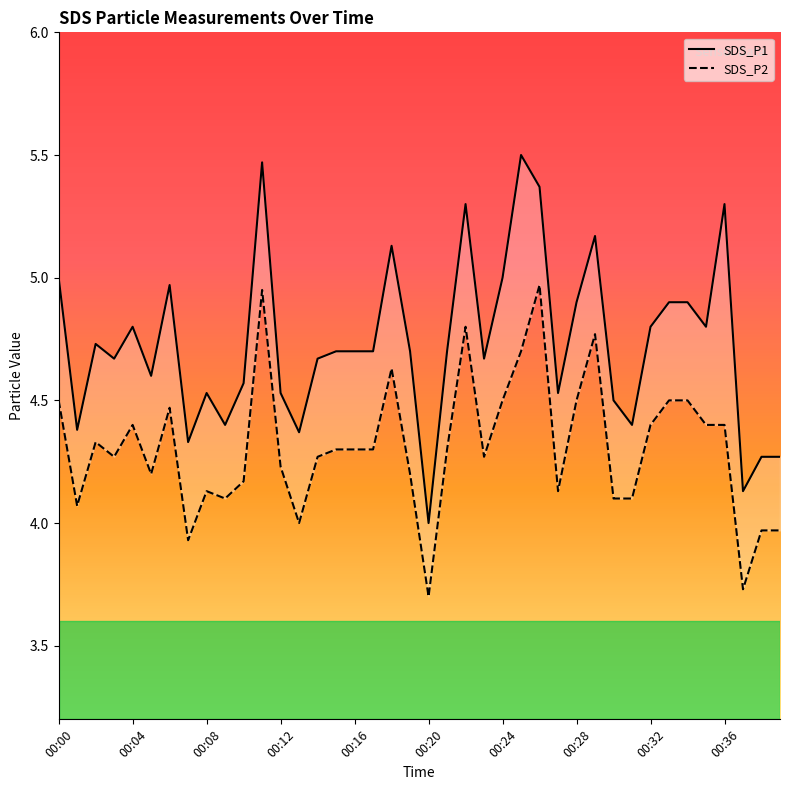

What is the difference between the SDS_P1 values at 00:04 and 00:14?

0.1